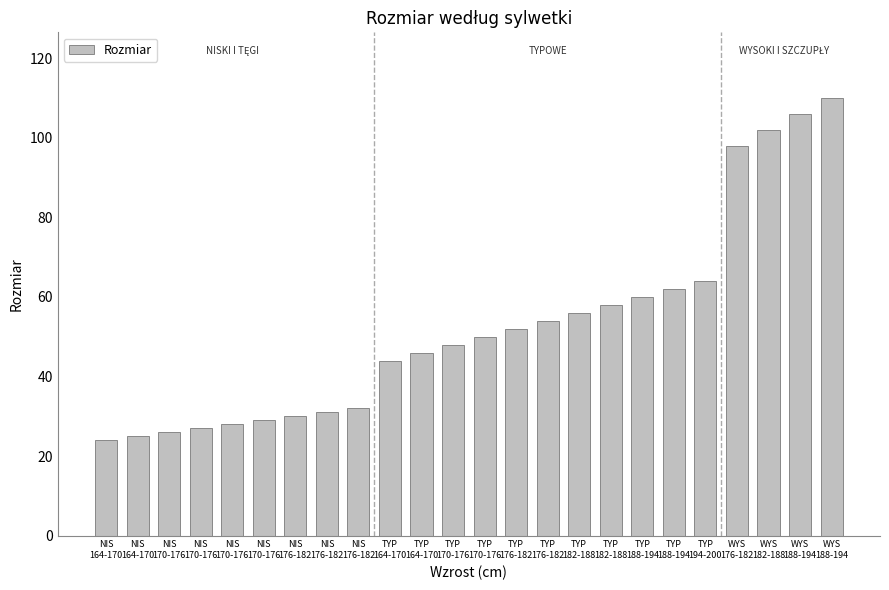

List the labels in order of value, largest first.

WYS
188-194, WYS
188-194, WYS
182-188, WYS
176-182, TYP
194-200, TYP
188-194, TYP
188-194, TYP
182-188, TYP
182-188, TYP
176-182, TYP
176-182, TYP
170-176, TYP
170-176, TYP
164-170, TYP
164-170, NIS
176-182, NIS
176-182, NIS
176-182, NIS
170-176, NIS
170-176, NIS
170-176, NIS
170-176, NIS
164-170, NIS
164-170